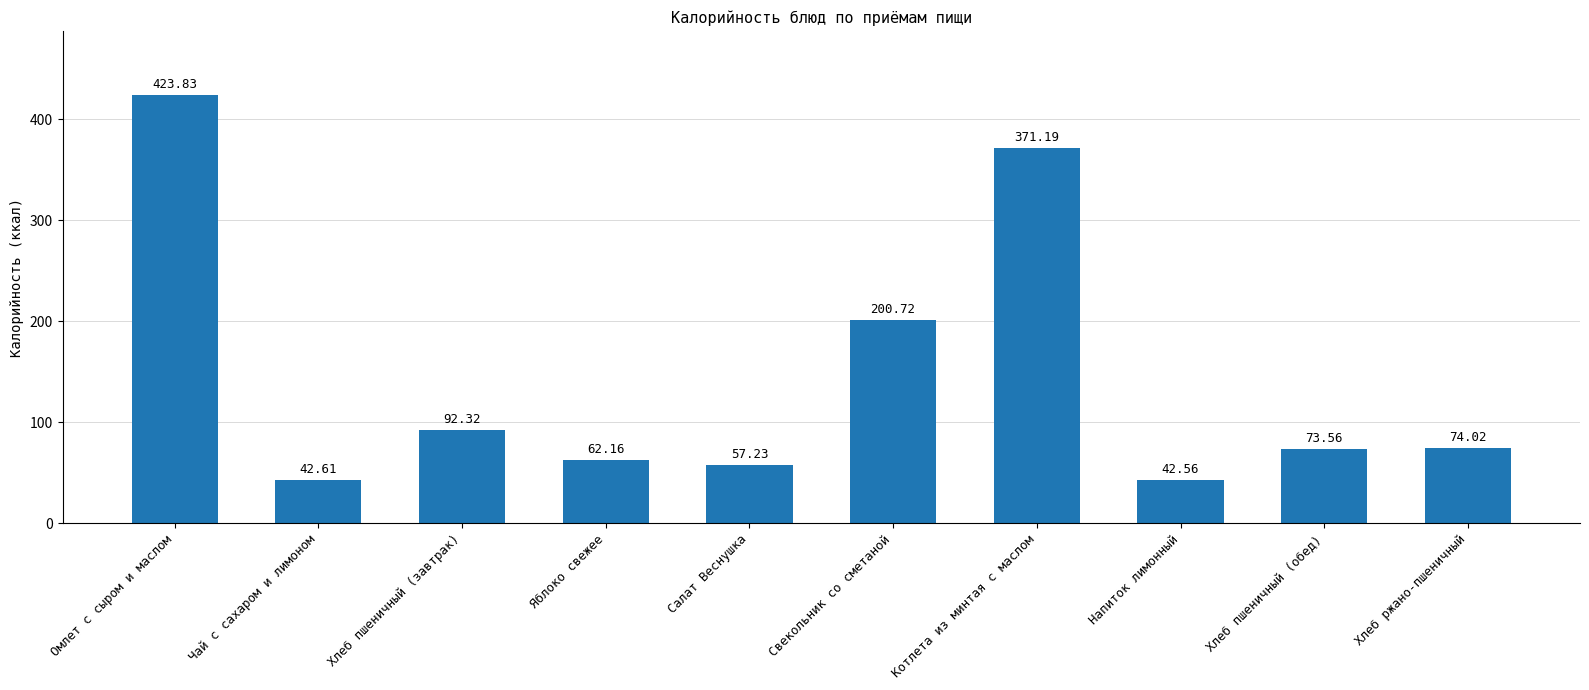

Is it true that the value at Салат Веснушка is 57.2?

True